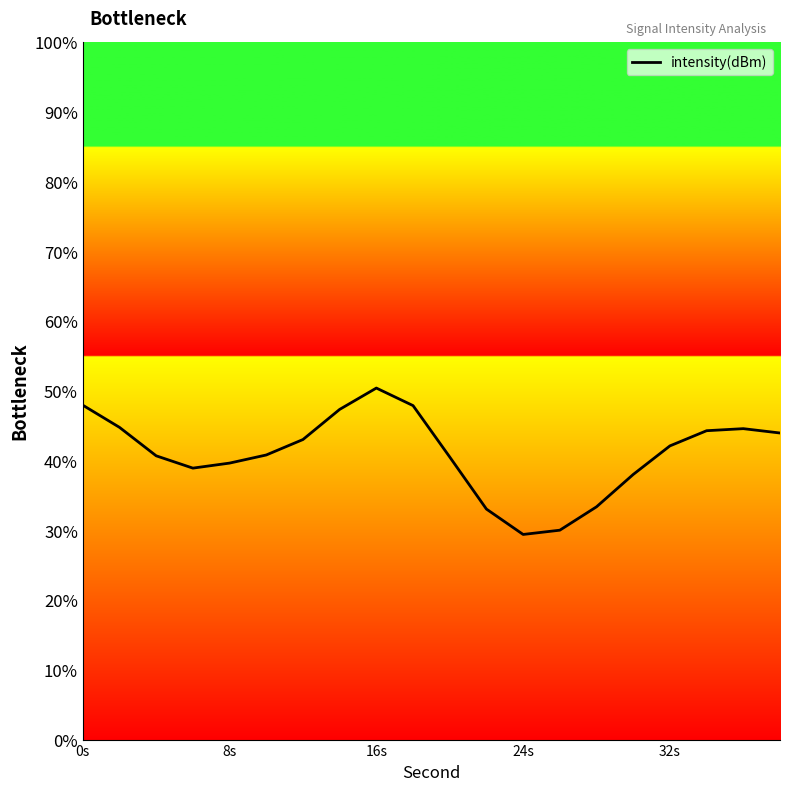

How many distinct data groups are displayed?

1